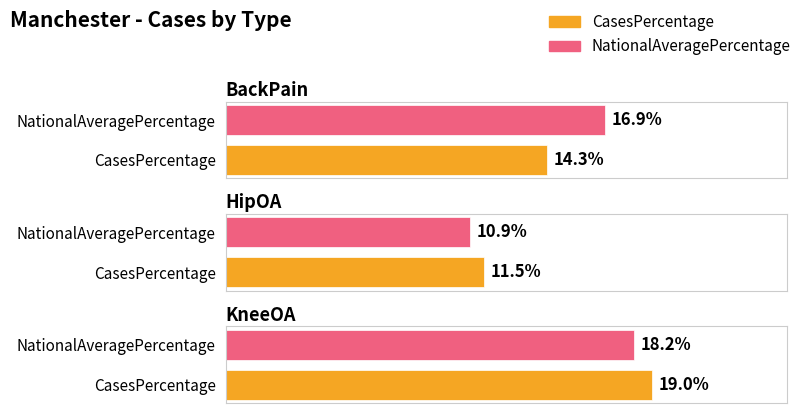

Reading left to right, transcribe all the data shown in this chart.

CasesPercentage: BackPain=14.3	HipOA=11.5	KneeOA=19.0
NationalAveragePercentage: BackPain=16.9	HipOA=10.9	KneeOA=18.2